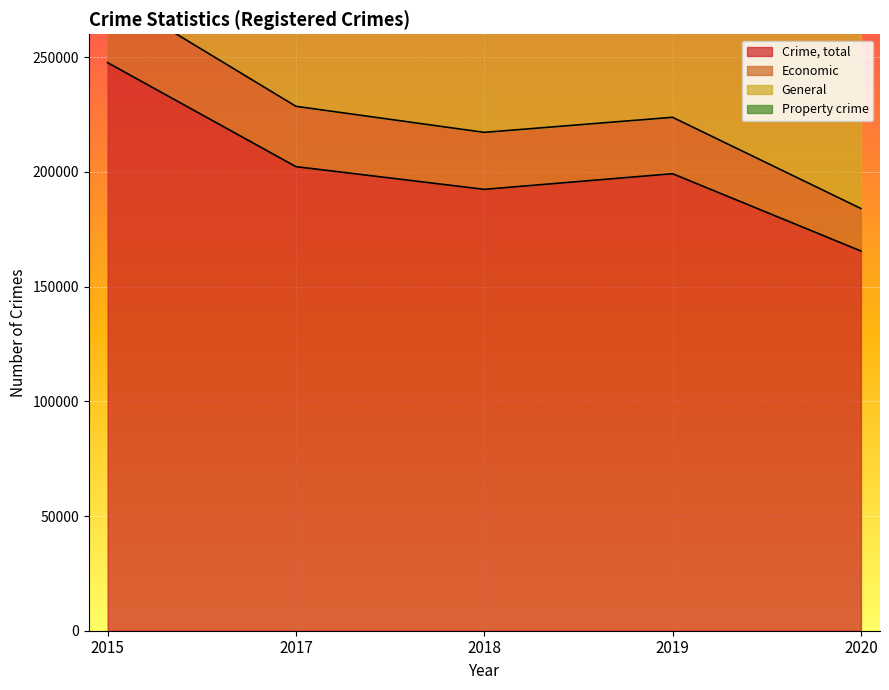

What is the difference between the maximum and second lowest values in the Property crime series?

103778